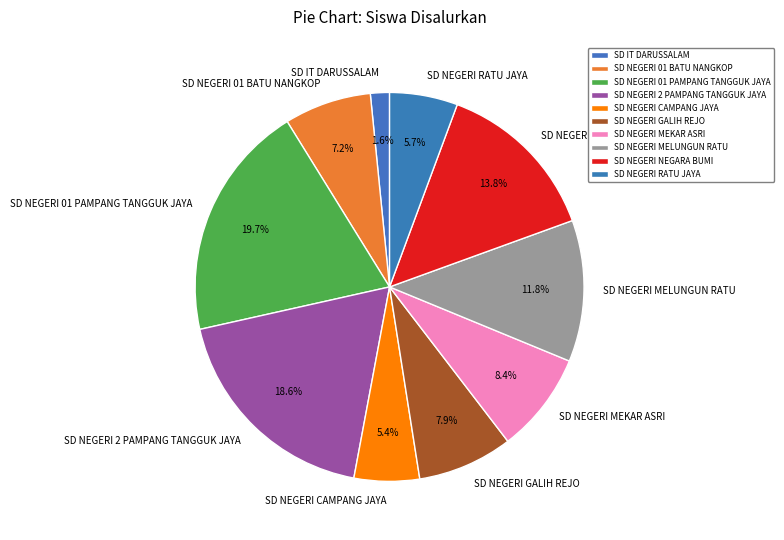

What is the ratio of the value at SD NEGERI 01 PAMPANG TANGGUK JAYA to the value at SD NEGERI MELUNGUN RATU?

1.7